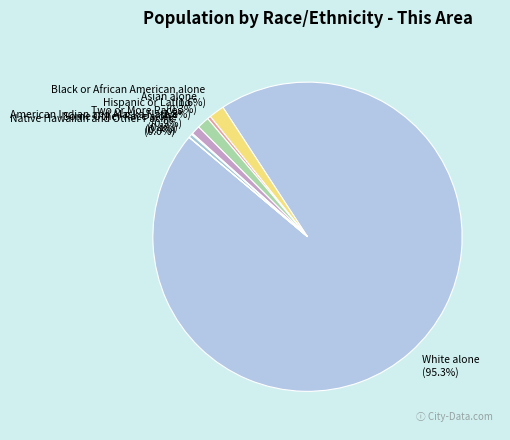

Does Two or More Races represent more than half of the total?

No